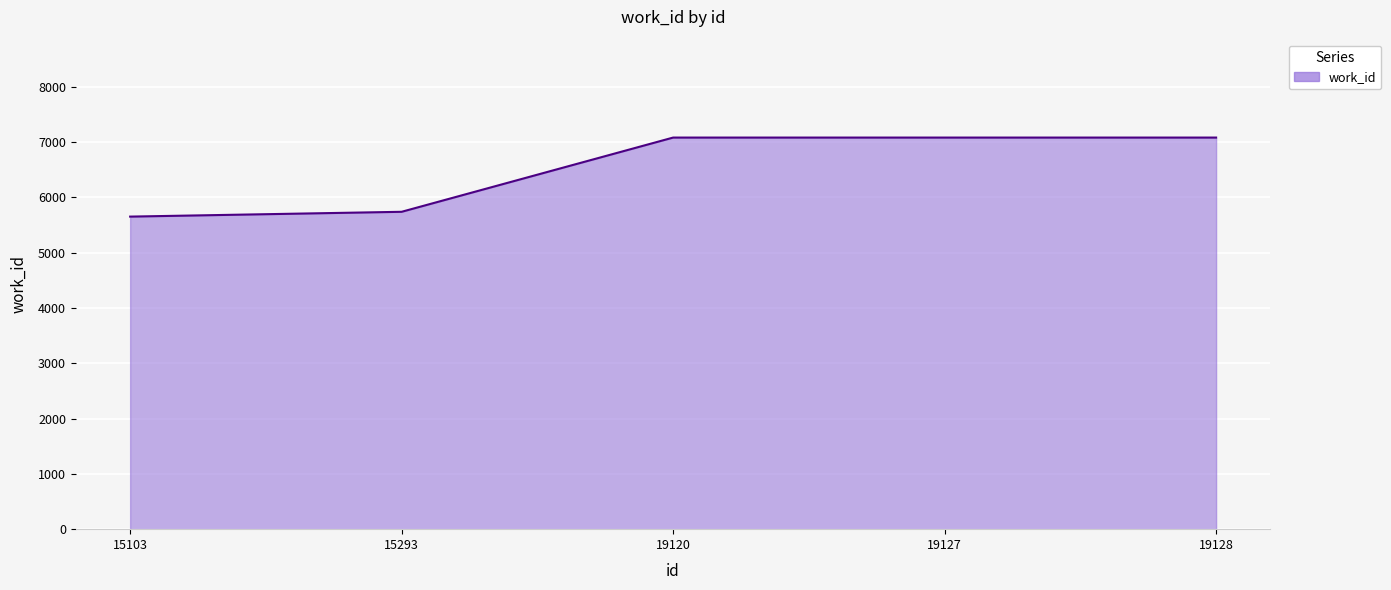

Reading right to left, list all the values displayed in this chart.

7080	7080	7080	5738	5651